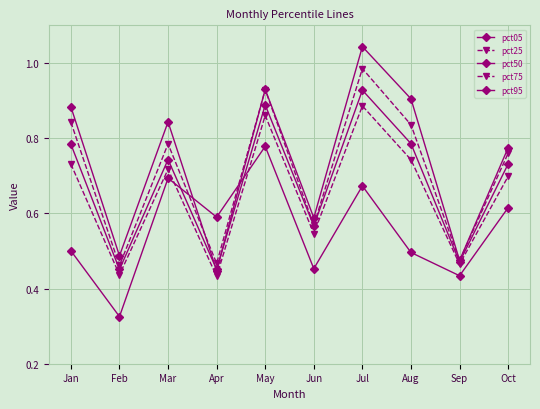

What is the sum of the pct25 values at Oct and Feb?

1.1